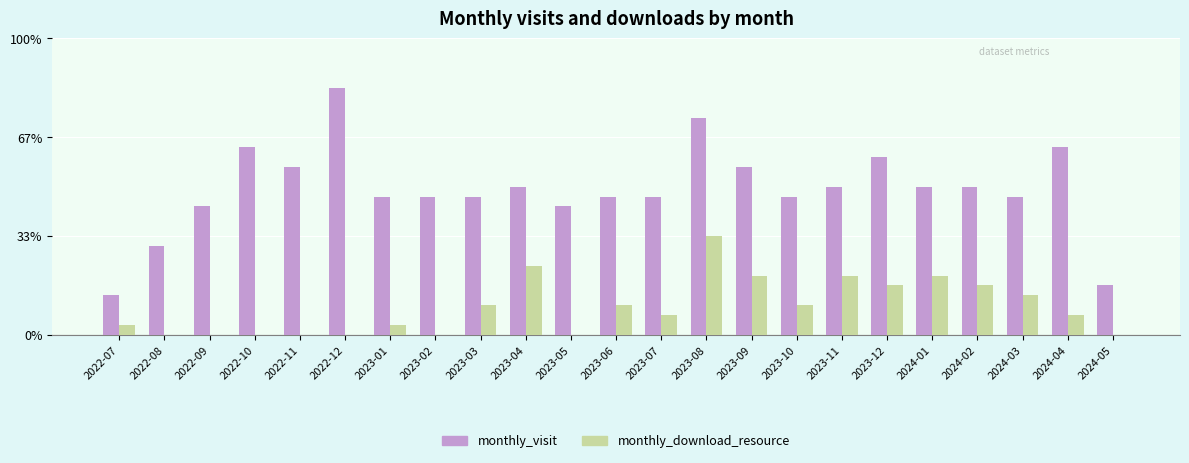

Which label corresponds to the smallest value in the chart?

2022-08